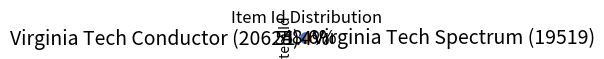

Combined, what portion of the pie is Virginia Tech Conductor (20625) and Virginia Tech Spectrum (19519)?

100.0%